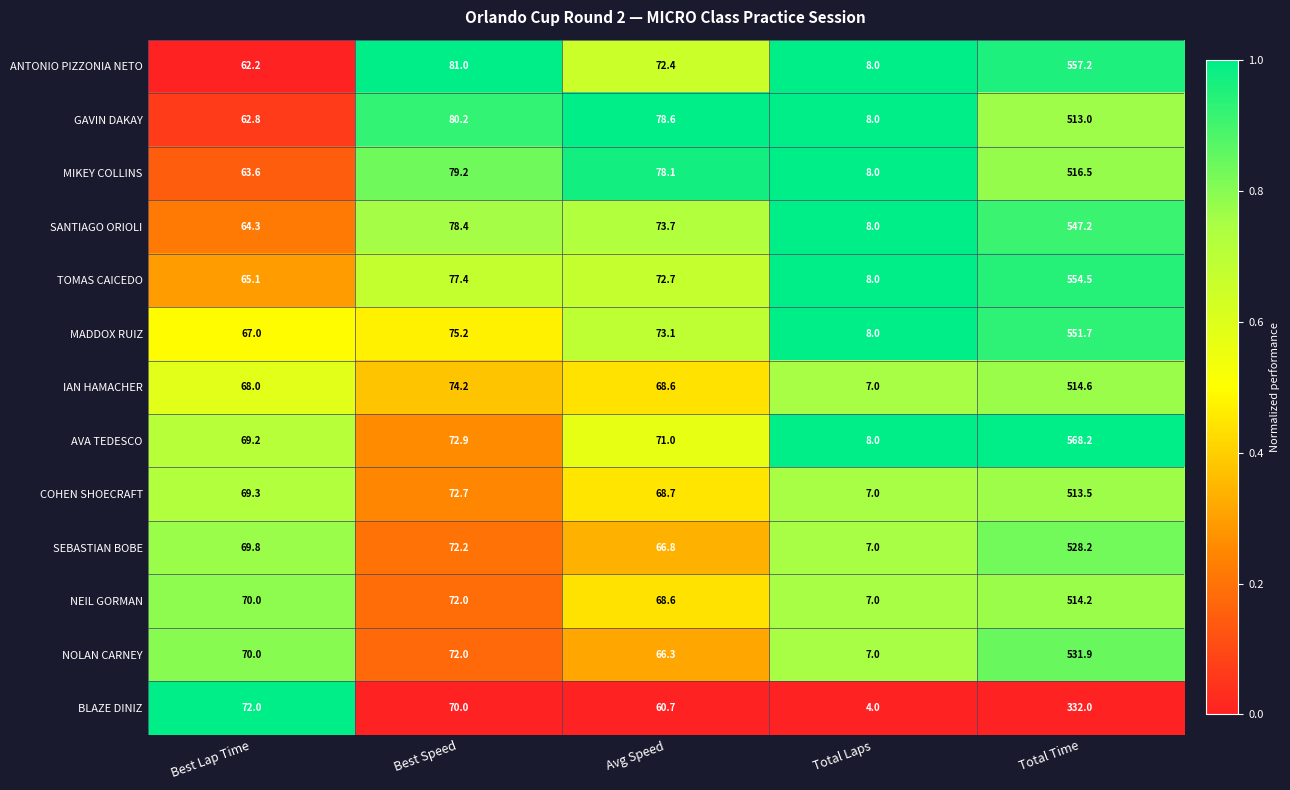

Rank the categories by AVA TEDESCO value from lowest to highest.

Total Laps, Best Lap Time, Avg Speed, Best Speed, Total Time